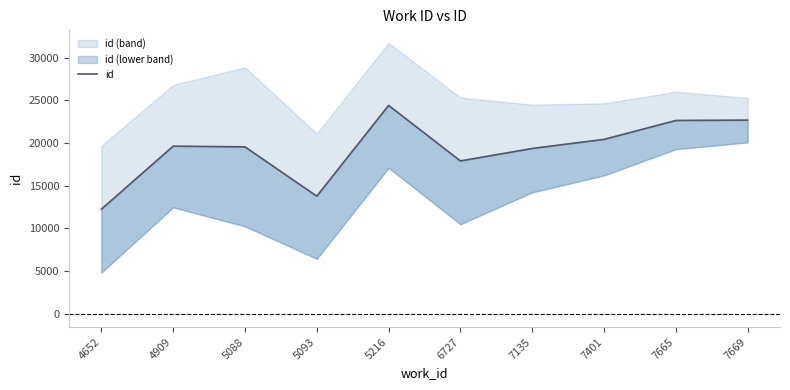

What is the ratio of the value at 4909 to the value at 7135?

1.0